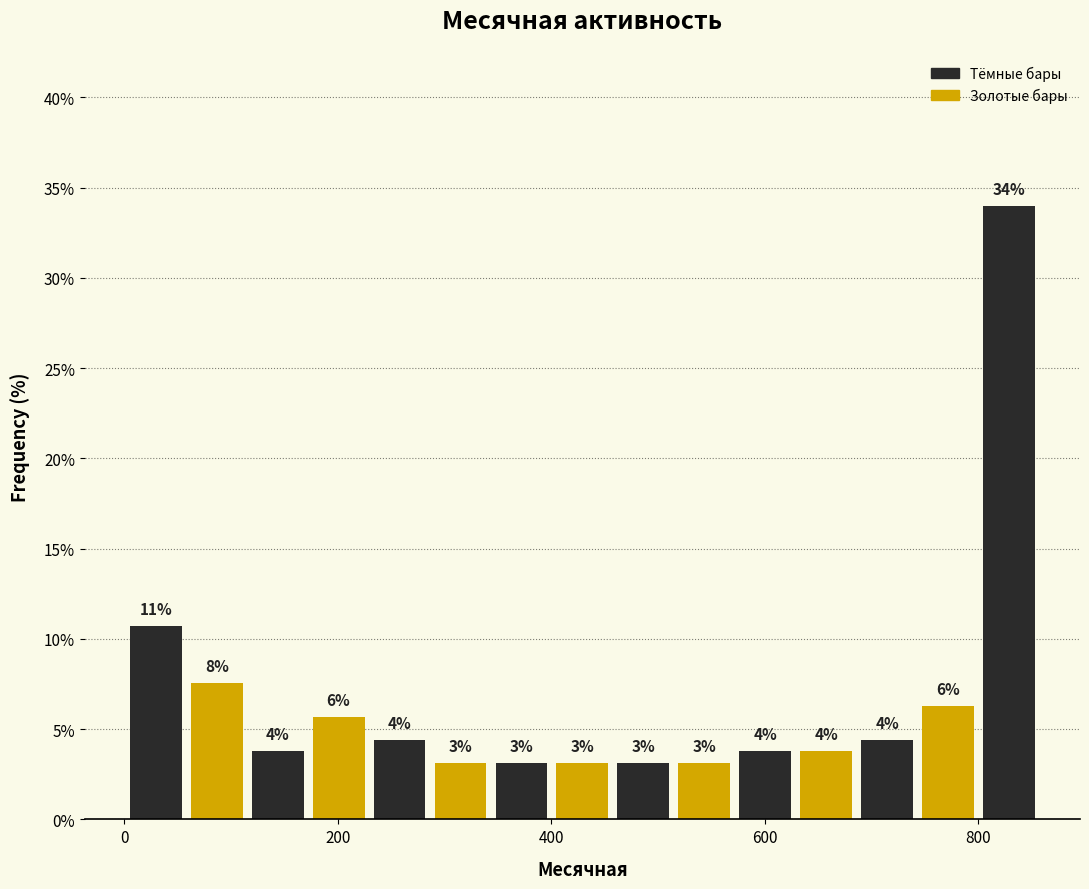

Around what value on the x-axis is the tallest bar? Give the approximate position of its centre, as read against the axis.

820